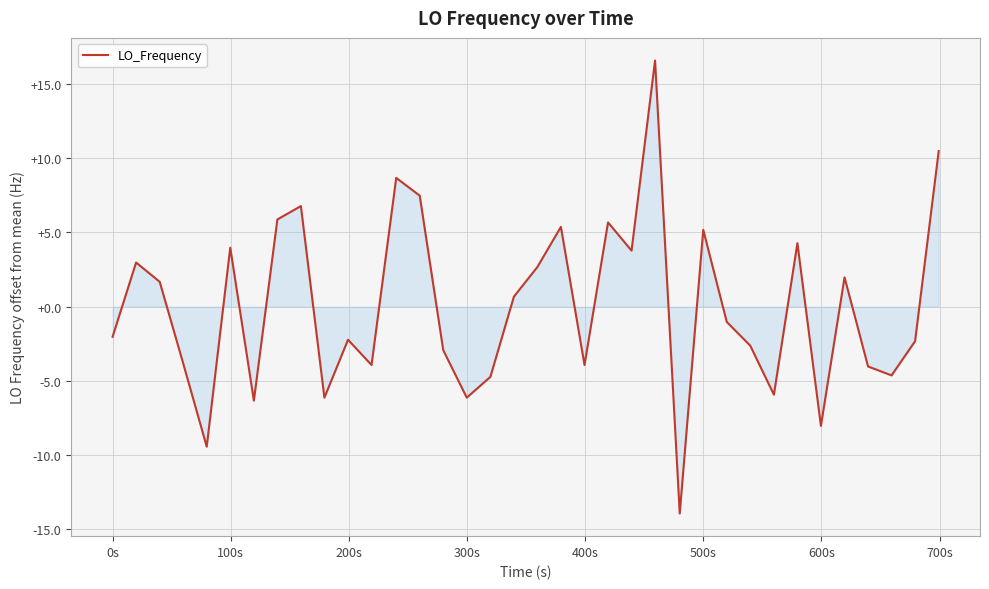

What is the minimum value shown in the chart?

-13.9